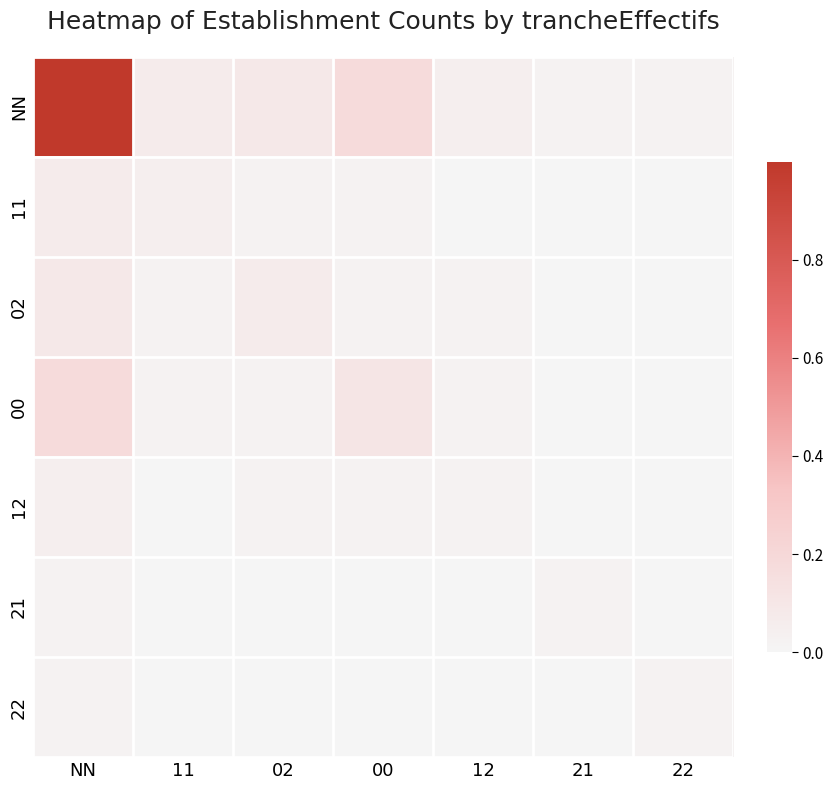

At 22, list the series in order from smallest to largest.

11, 02, 00, 12, 21, NN, 22